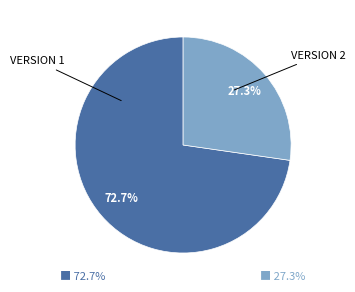

Does any single category account for the majority?

Yes